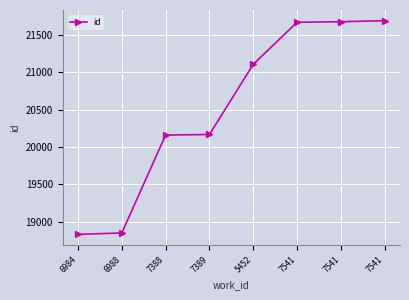

True or false: there are more than 1 points higher than both neighbors.

False